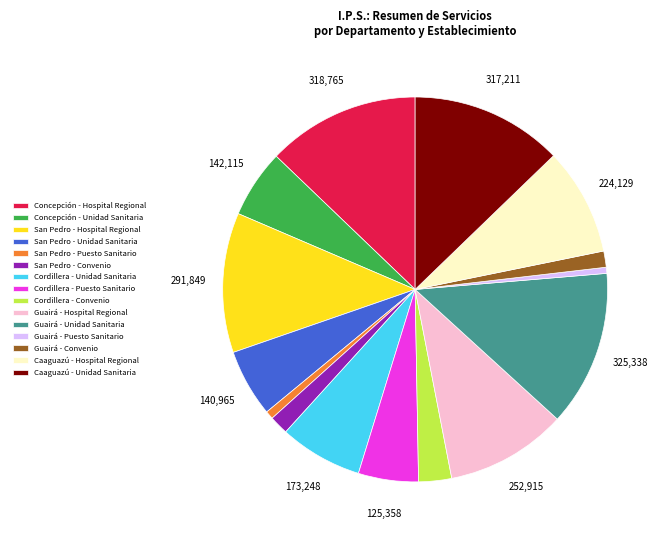

Does San Pedro - Puesto Sanitario account for over 50% of the chart?

No